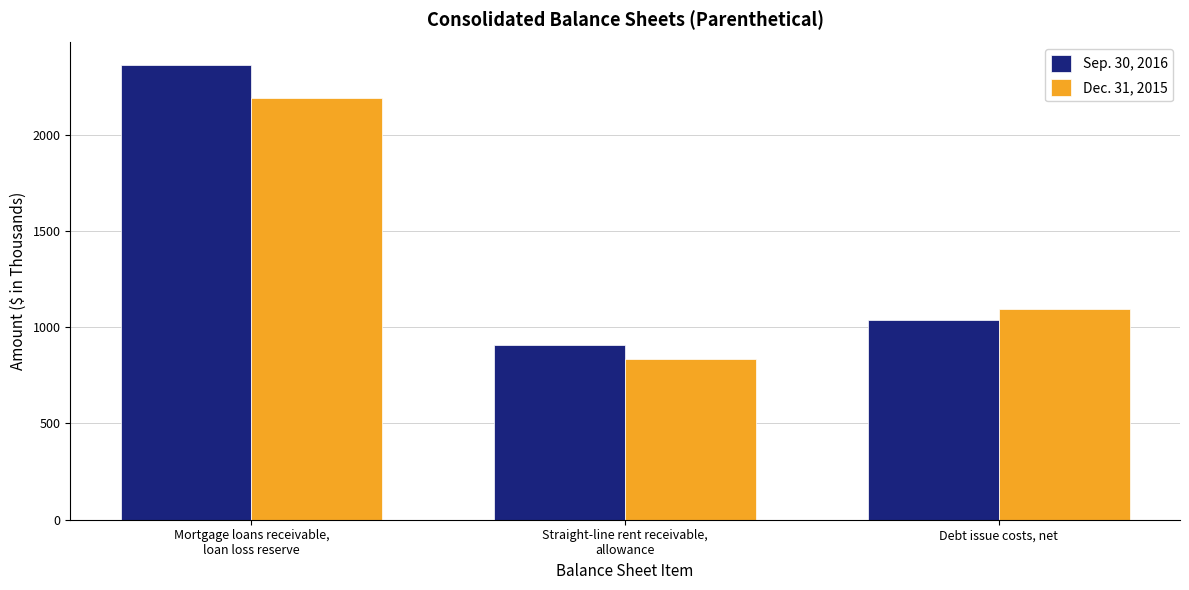

Where does the Dec. 31, 2015 series first go above 1095?

Mortgage loans receivable,
loan loss reserve